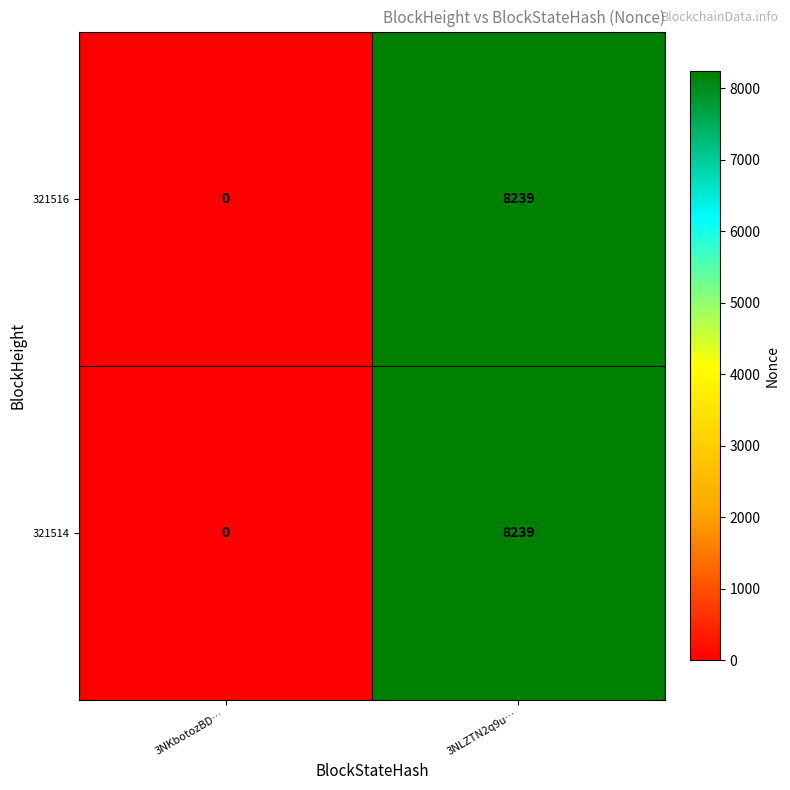

Count the number of data series in this chart.

2